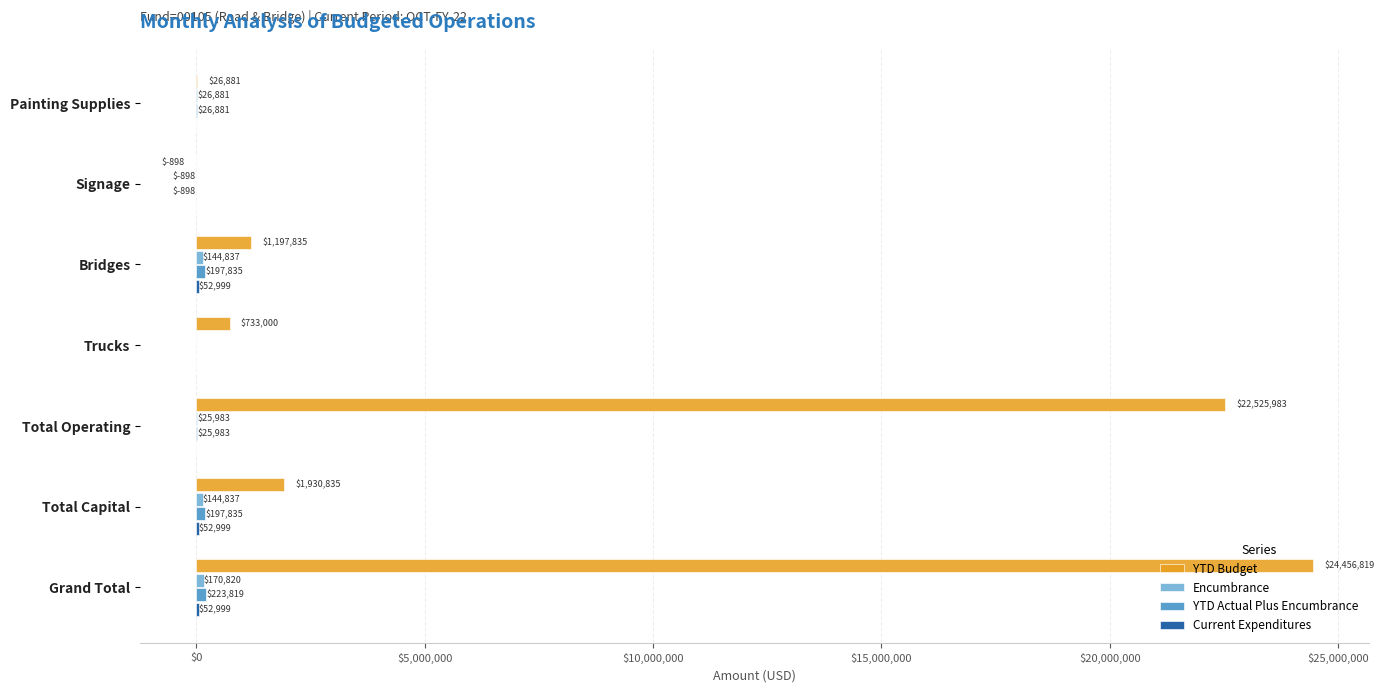

The YTD Budget series shows -898.0 at Signage. True or false?

True